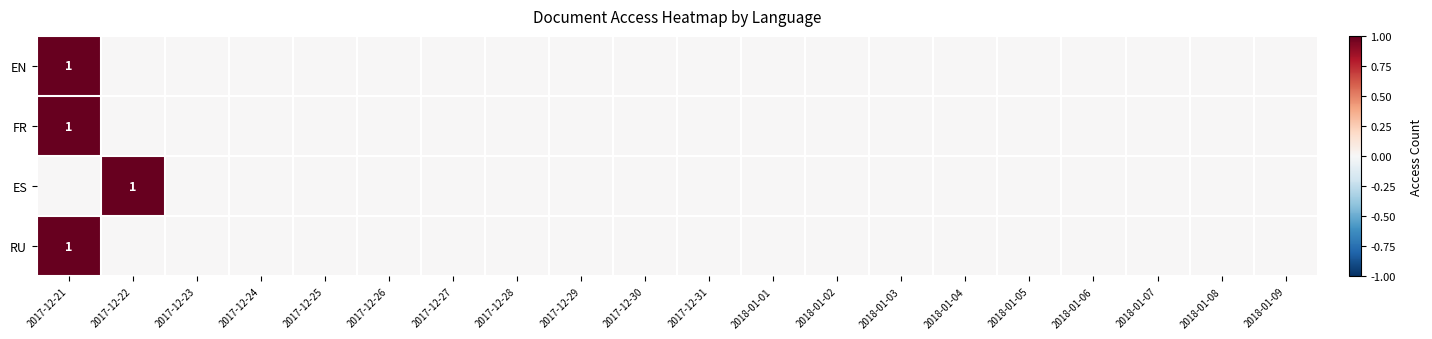

Where is RU nearest to the value 0?

2017-12-22